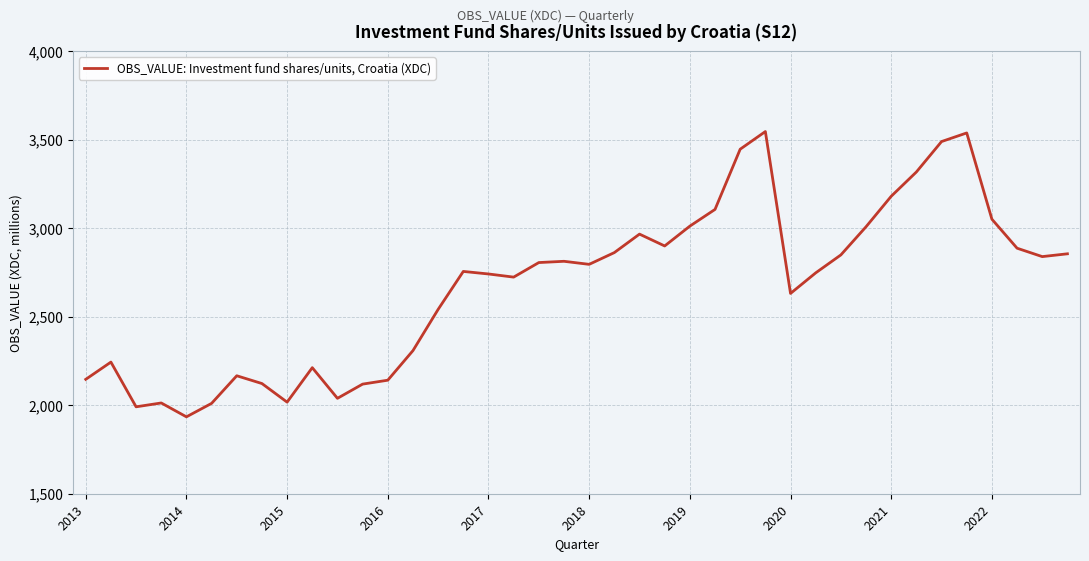

How many lines are shown in the chart?

1